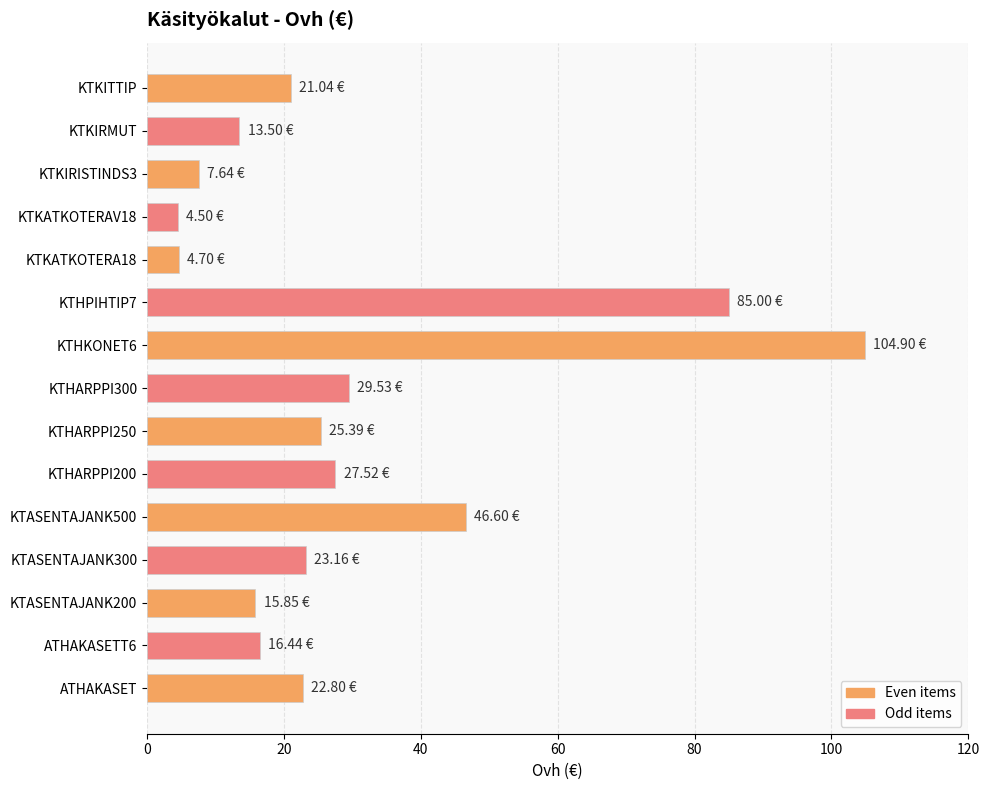

What is the ratio of the value at KTKIRMUT to the value at KTASENTAJANK200?

0.9